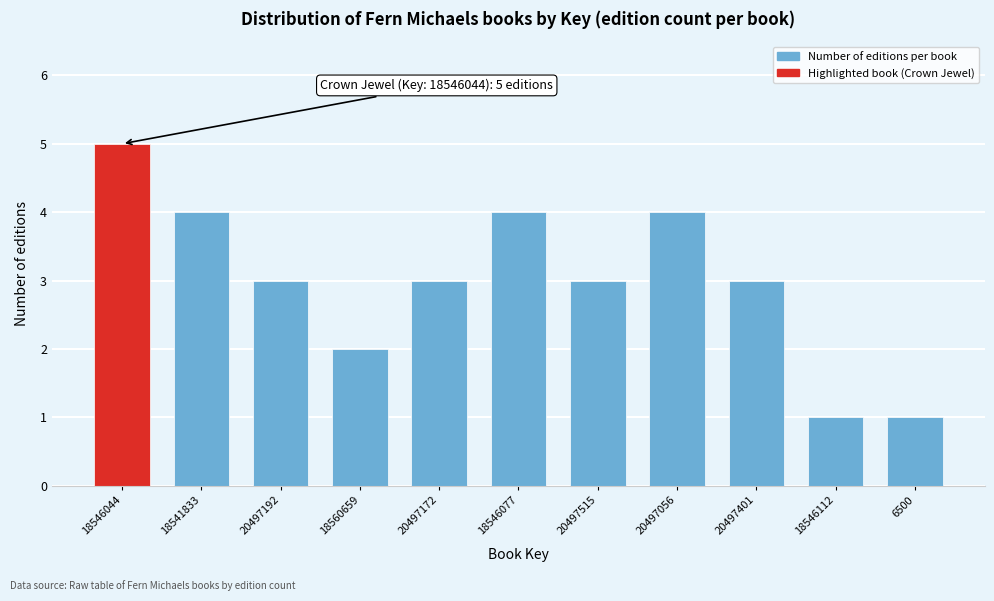

Reading left to right, what are all the values shown in this chart?

5	4	3	2	3	4	3	4	3	1	1